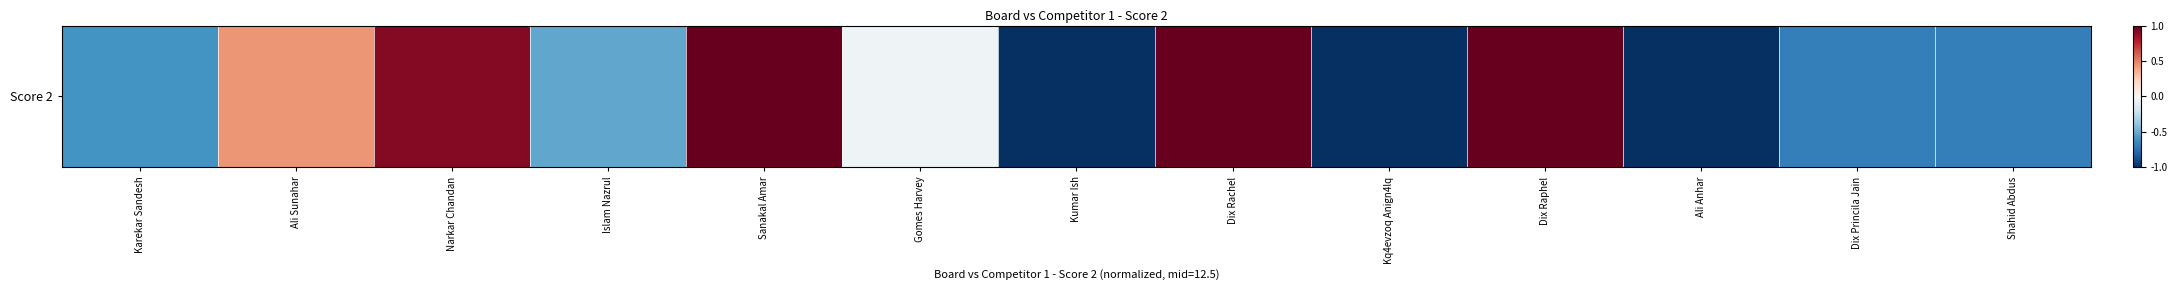

Which label corresponds to the smallest value in the chart?

Kumar Ish